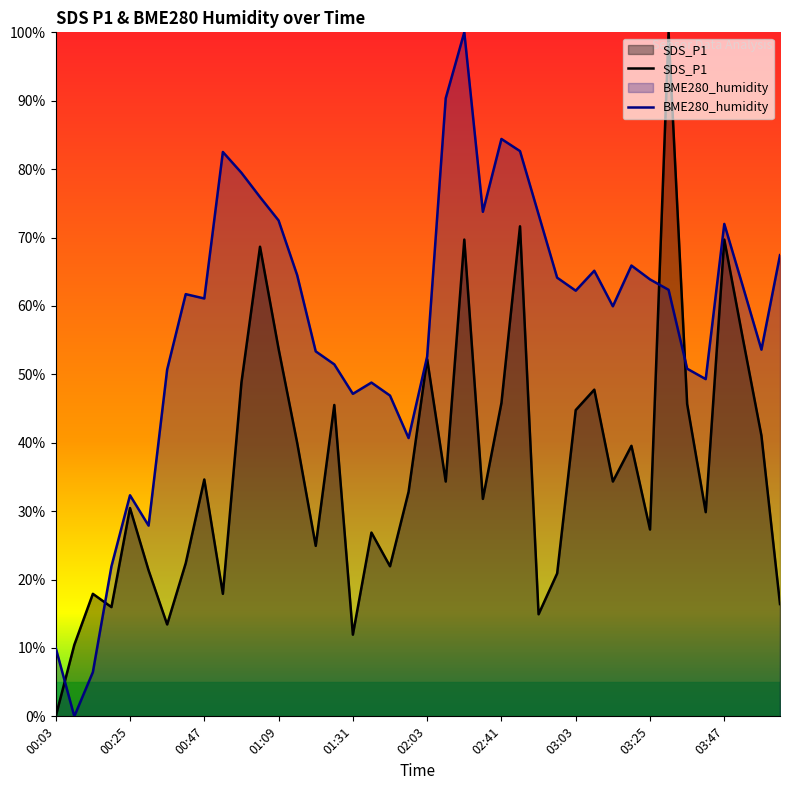

Reading left to right, what are all the values shown in this chart?

SDS_P1: 0.0	10.4	17.9	16.0	30.4	21.3	13.4	22.4	34.6	17.9	48.8	68.7	53.7	40.0	24.9	45.5	11.9	26.9	21.9	32.8	52.2	34.3	69.7	31.8	45.8	71.6	14.9	20.9	44.8	47.8	34.3	39.6	27.3	100.0	45.7	29.9	69.7	55.2	41.0	16.4
BME280_humidity: 10.0	0.0	6.5	21.9	32.3	27.9	50.7	61.7	61.1	82.5	79.5	75.9	72.5	64.5	53.4	51.5	47.1	48.8	46.9	40.7	52.6	90.4	100.0	73.8	84.4	82.6	73.4	64.1	62.2	65.1	59.9	65.9	63.9	62.4	50.8	49.3	72.0	62.9	53.6	67.4